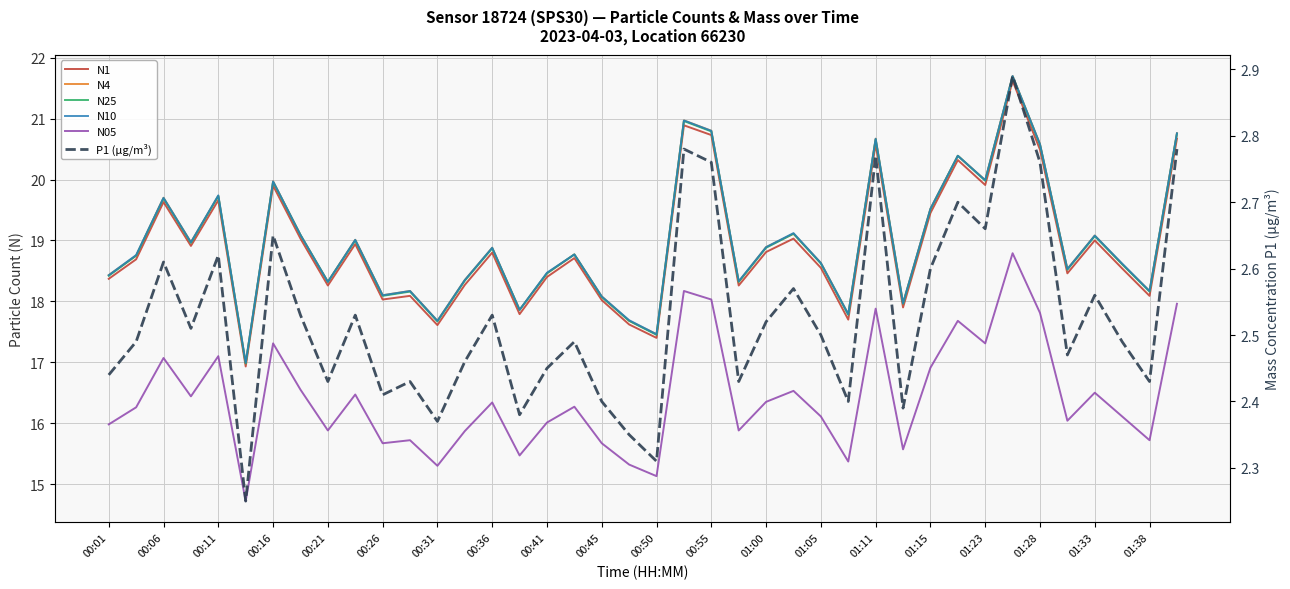

Which series has the largest total across all categories?

N10